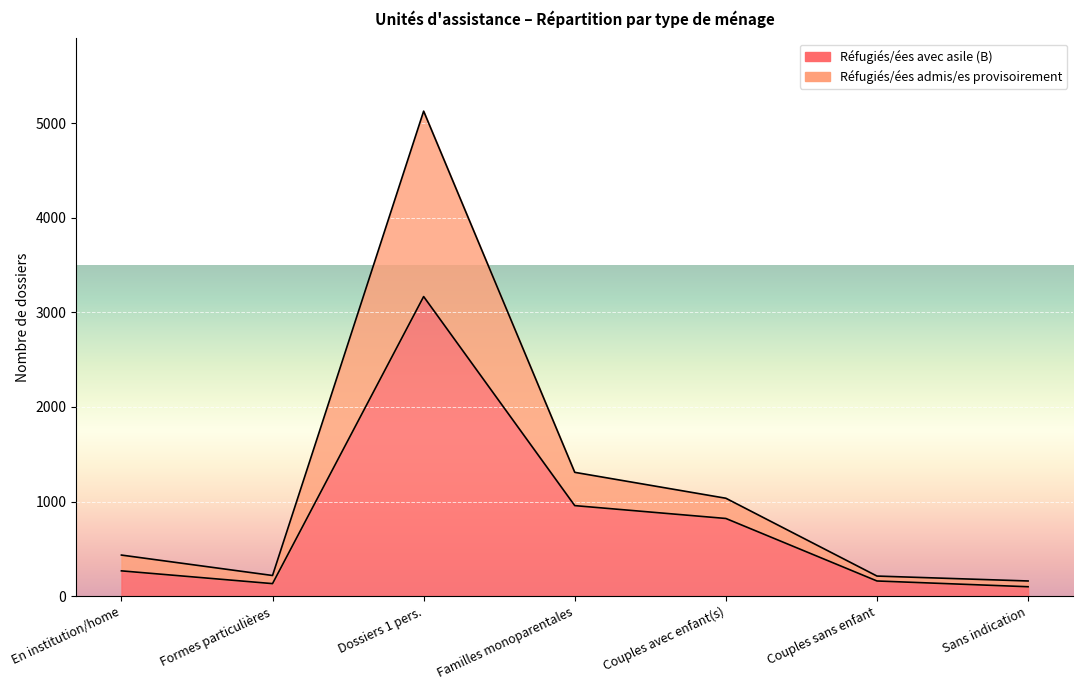

What is the label of the 1st point from the left?

En institution/home